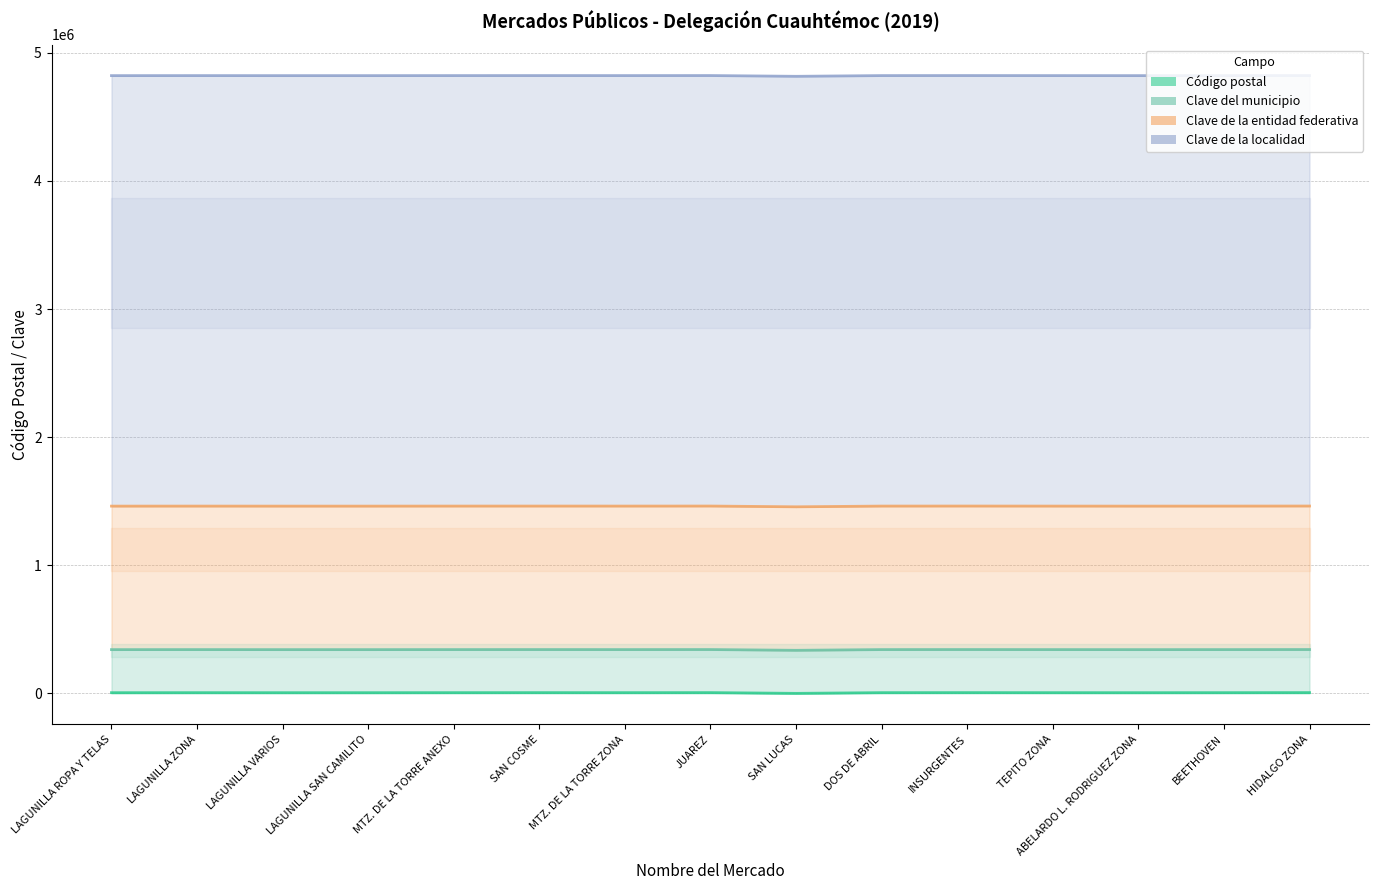

What is the value of the Código postal (line) point at the 1st from the left?

6000